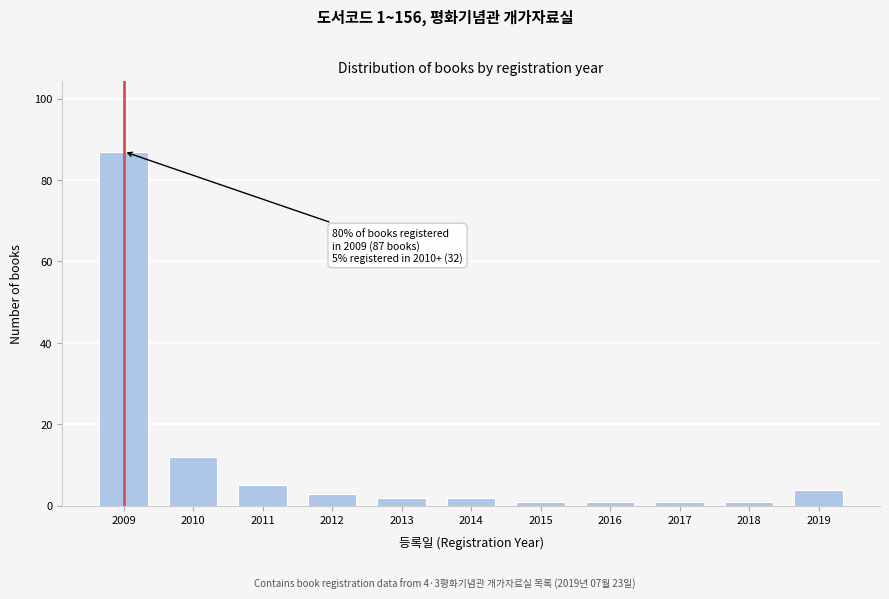

Reading right to left, transcribe all the data shown in this chart.

4	1	1	1	1	2	2	3	5	12	87